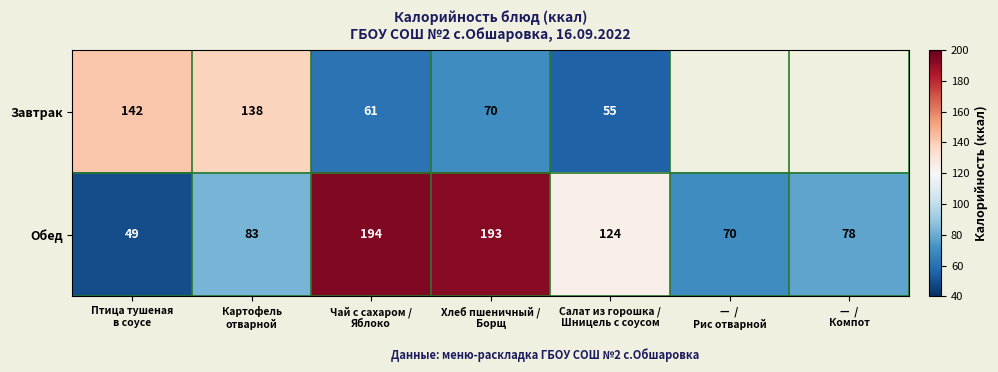

What is the average value of the Обед series?

113